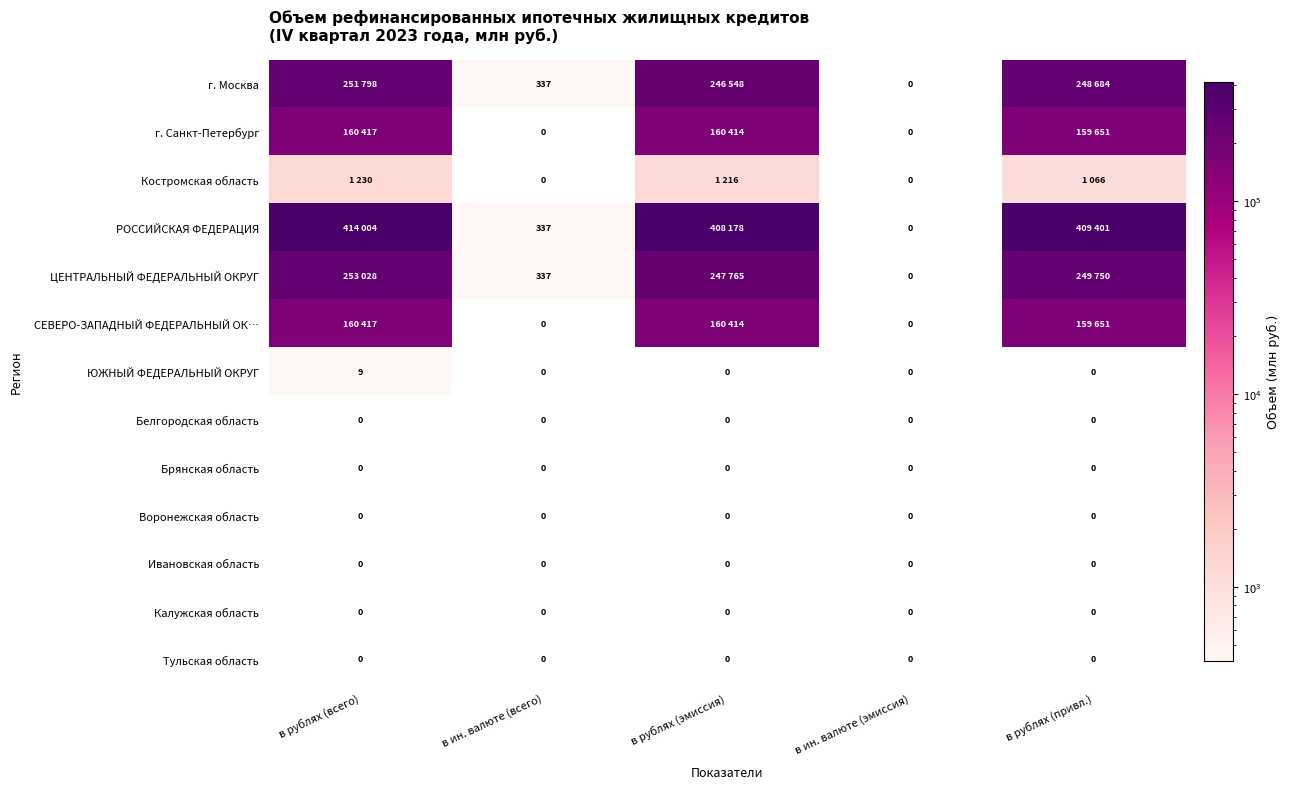

Is it true that ЮЖНЫЙ ФЕДЕРАЛЬНЫЙ ОКРУГ equals -5 at в ин. валюте (эмиссия)?

False